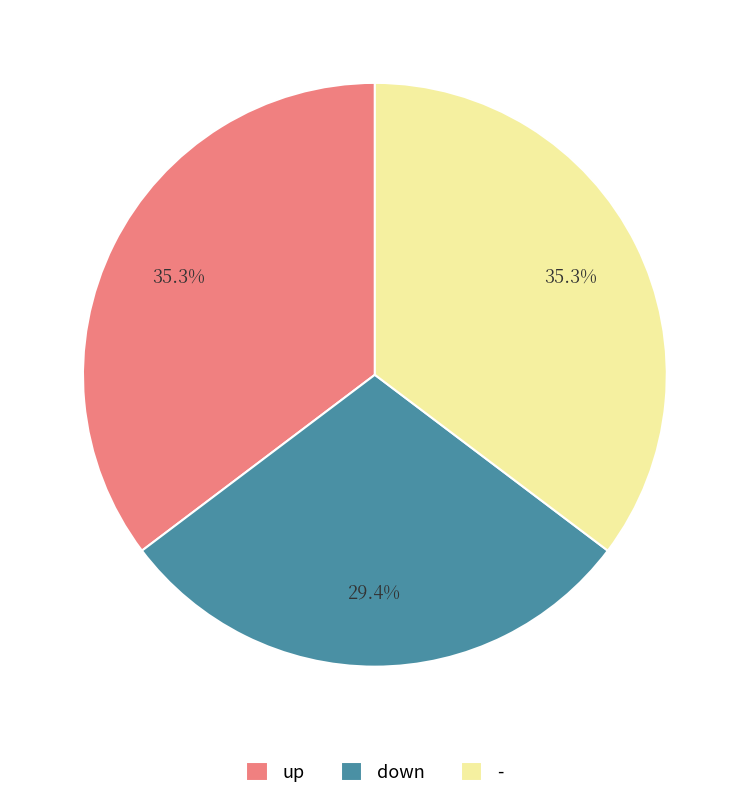

Is the sum of - and down greater than half?

Yes